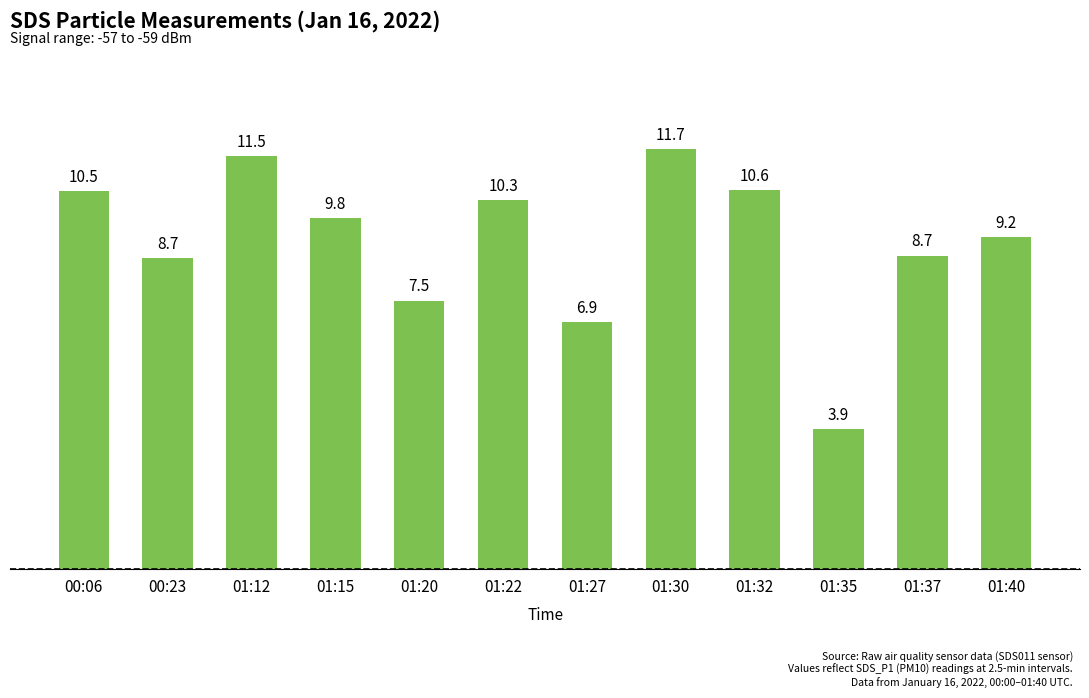

The value at 01:27 is 3.7. True or false?

False